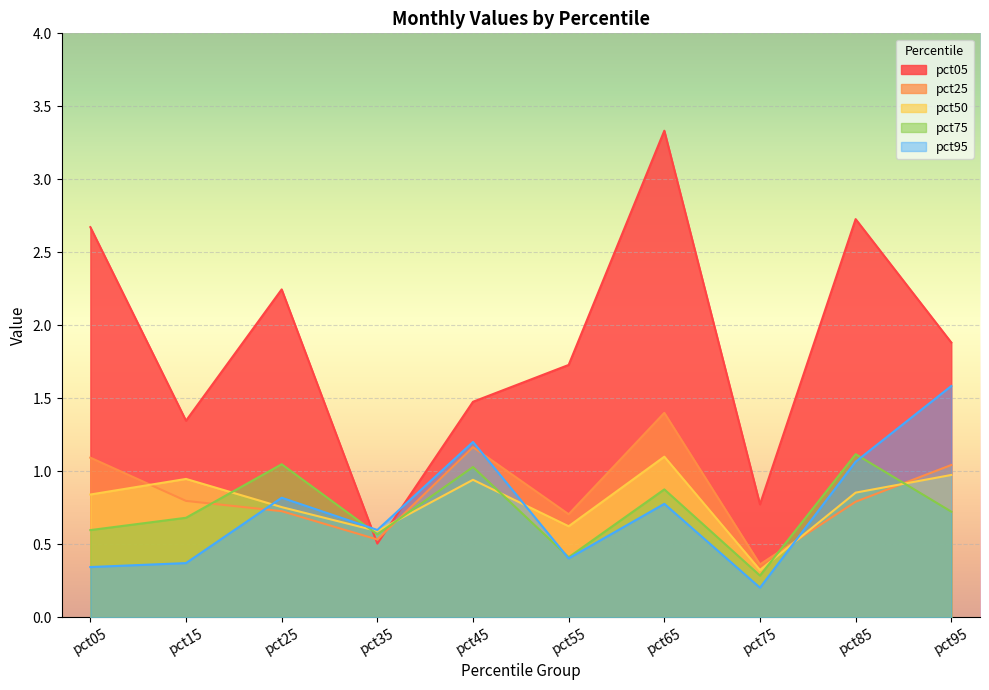

How many data points does each series have?

10